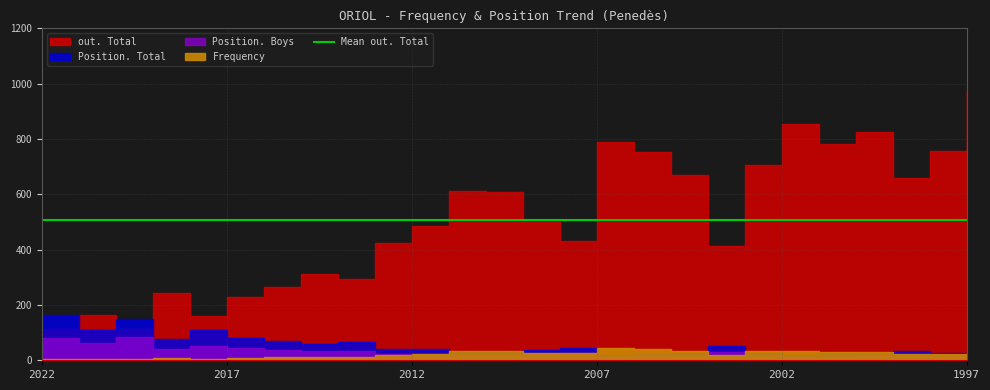

At which category is the sum across all series the highest?

1997